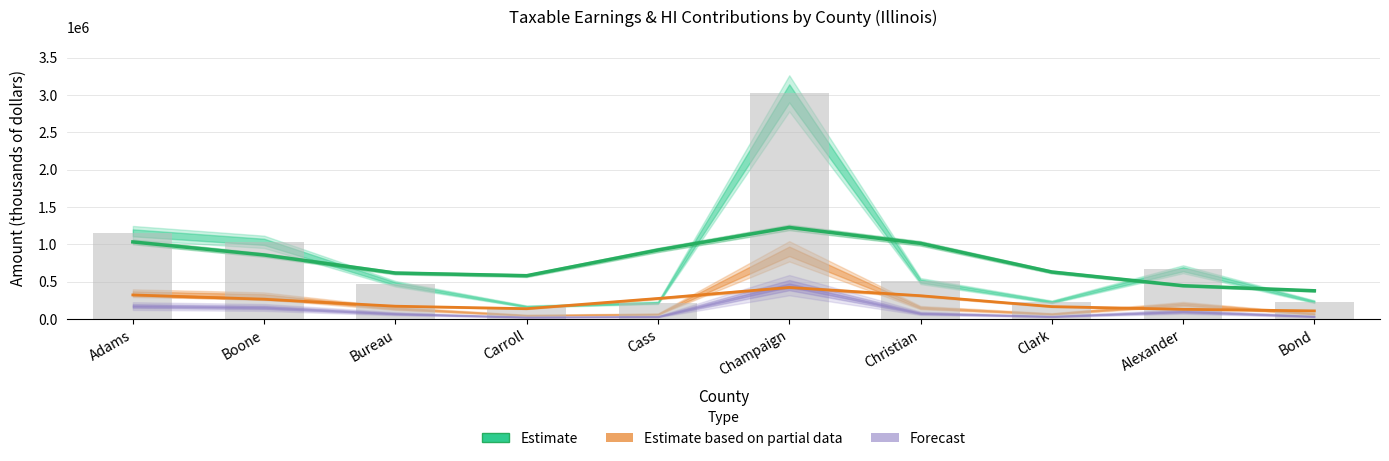

Are the bars grouped side by side (vs. stacked)?

Yes